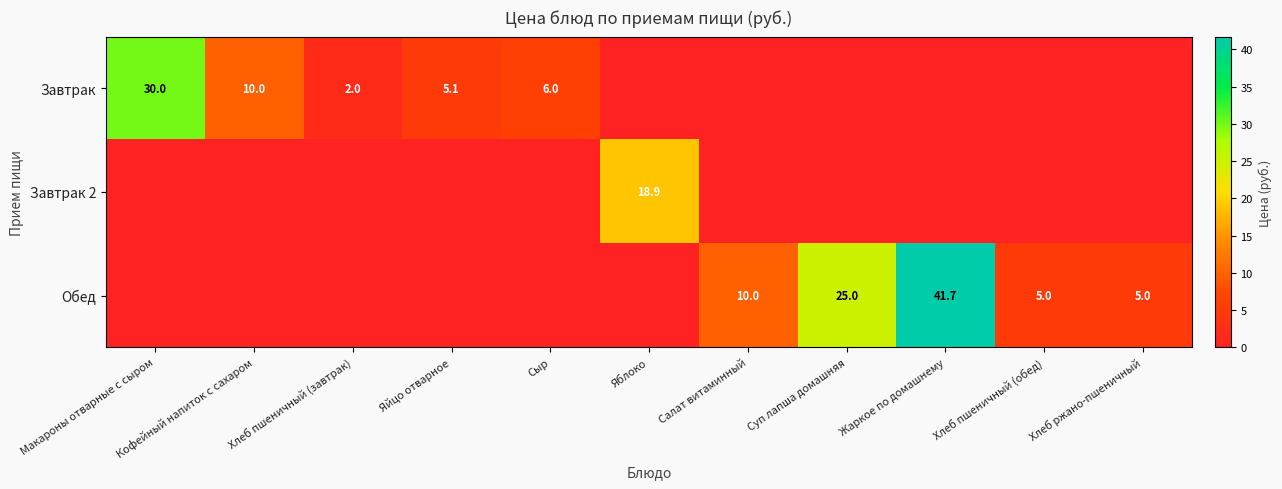

True or false: Завтрак 2 has a value of 31.6 at Яблоко.

False